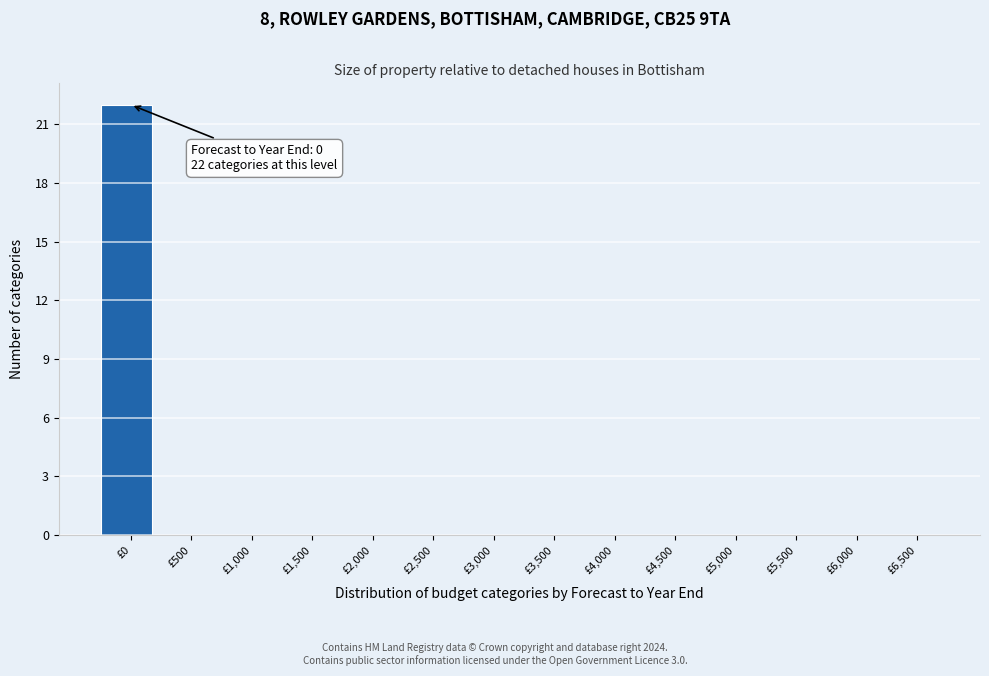

Reading left to right, transcribe all the data shown in this chart.

£0=22	£500=0	£1,000=0	£1,500=0	£2,000=0	£2,500=0	£3,000=0	£3,500=0	£4,000=0	£4,500=0	£5,000=0	£5,500=0	£6,000=0	£6,500=0